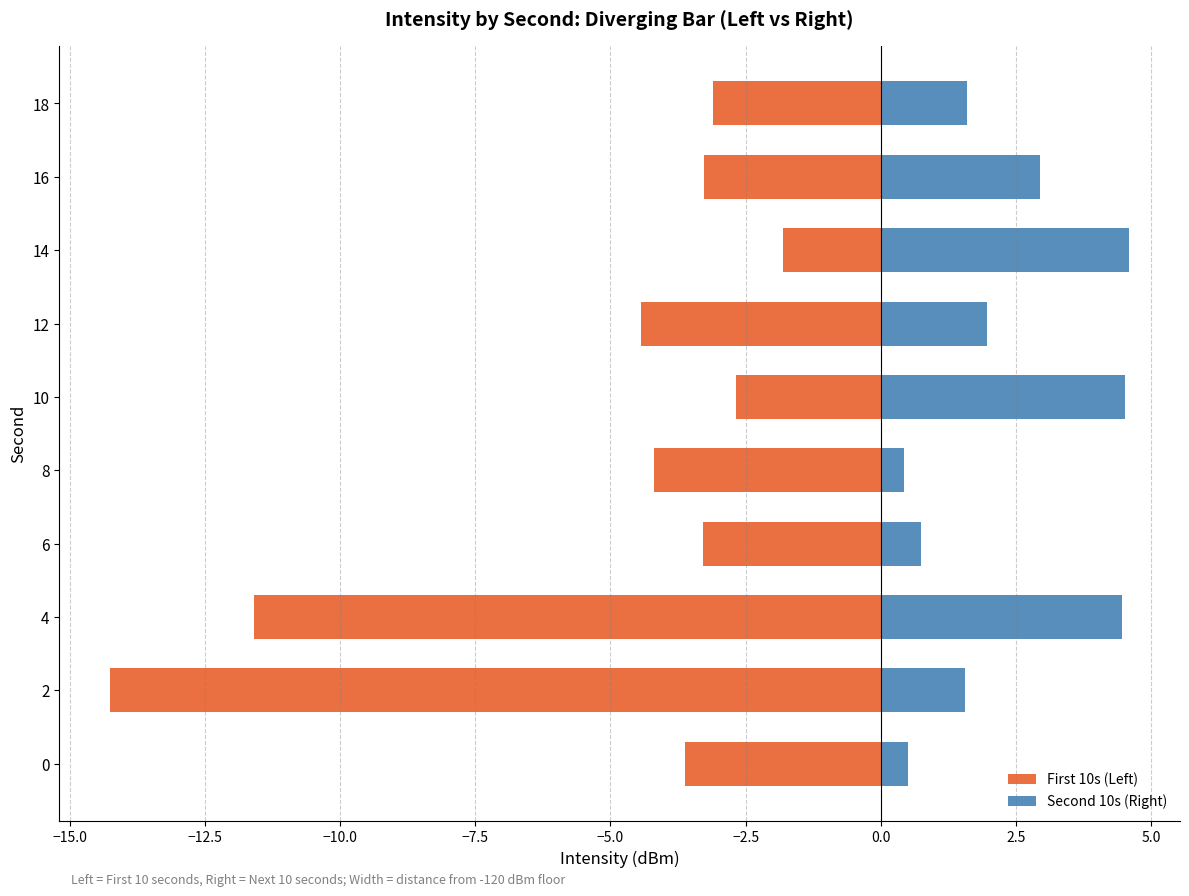

What is the difference between the second highest and second lowest values in the First 10s (Left) series?

8.9